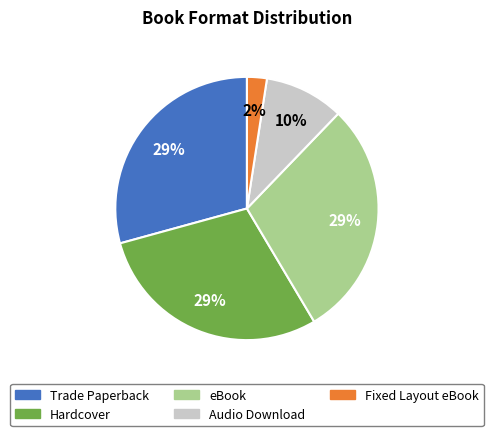

Does Fixed Layout eBook account for over 50% of the chart?

No